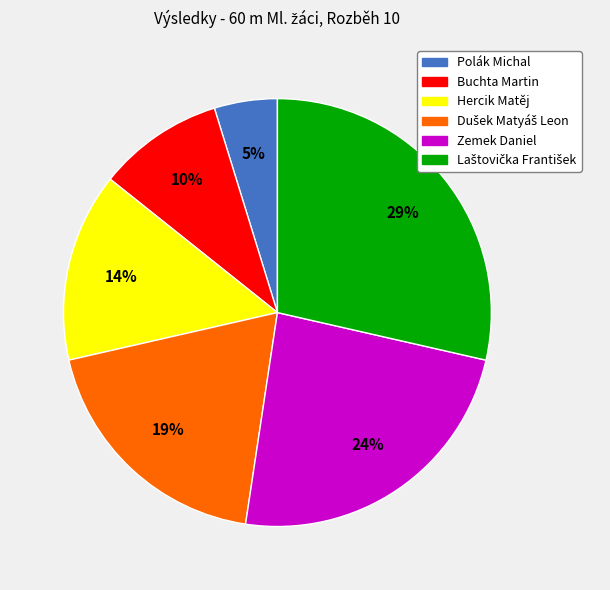

Which category has the smallest portion of the pie?

Polák Michal